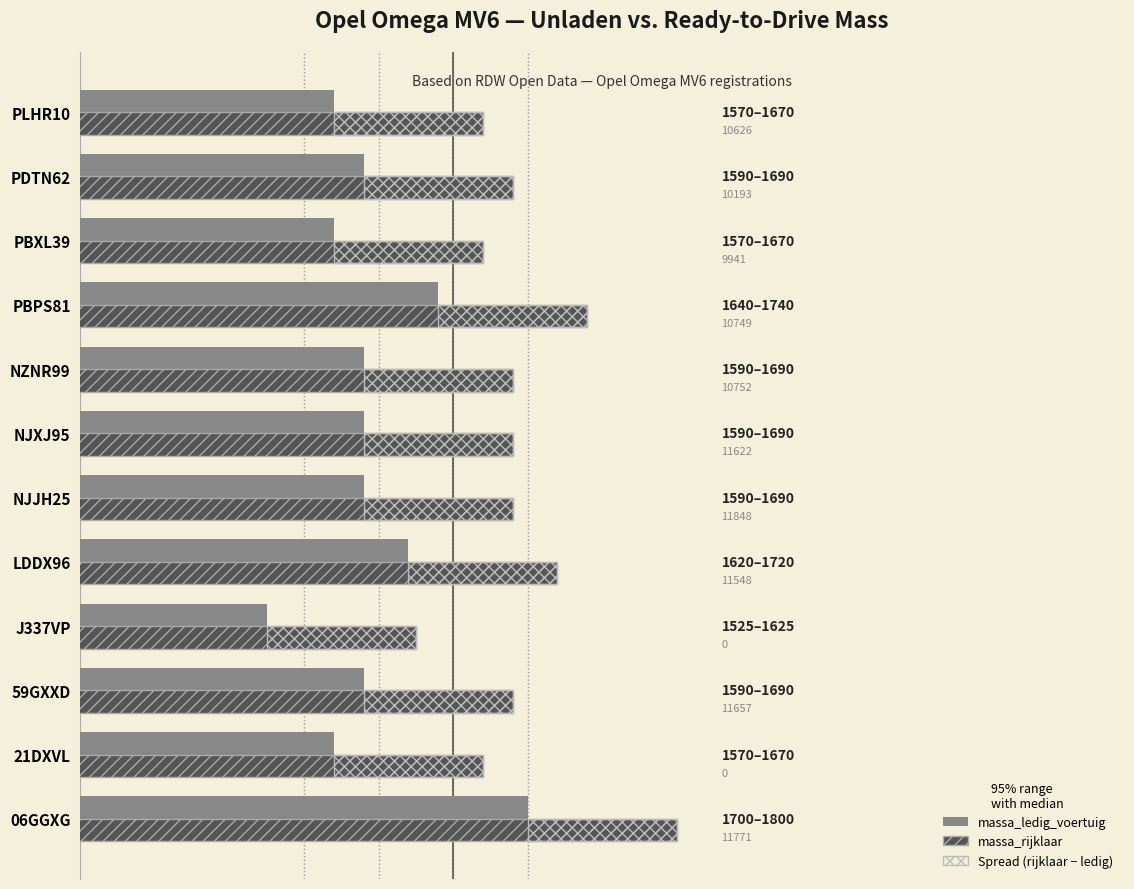

Which has a higher value, NJXJ95 or 59GXXD?

NJXJ95